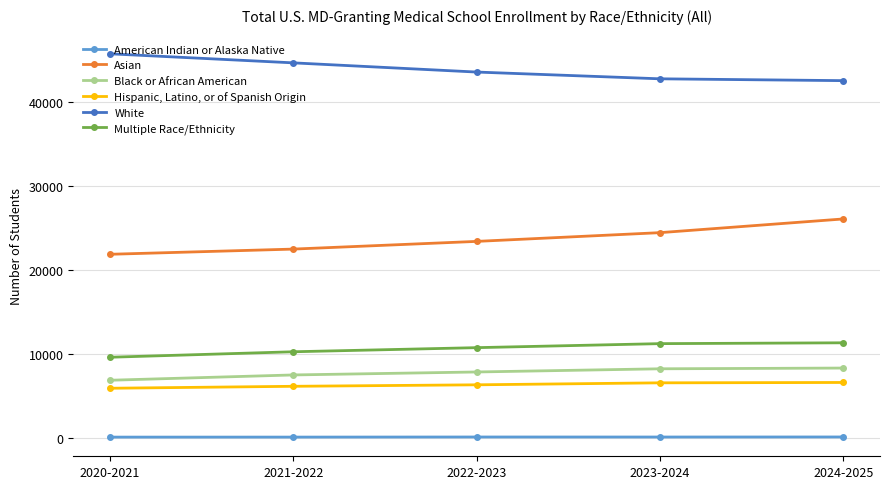

True or false: Black or African American and Hispanic, Latino, or of Spanish Origin intersect in this chart.

False